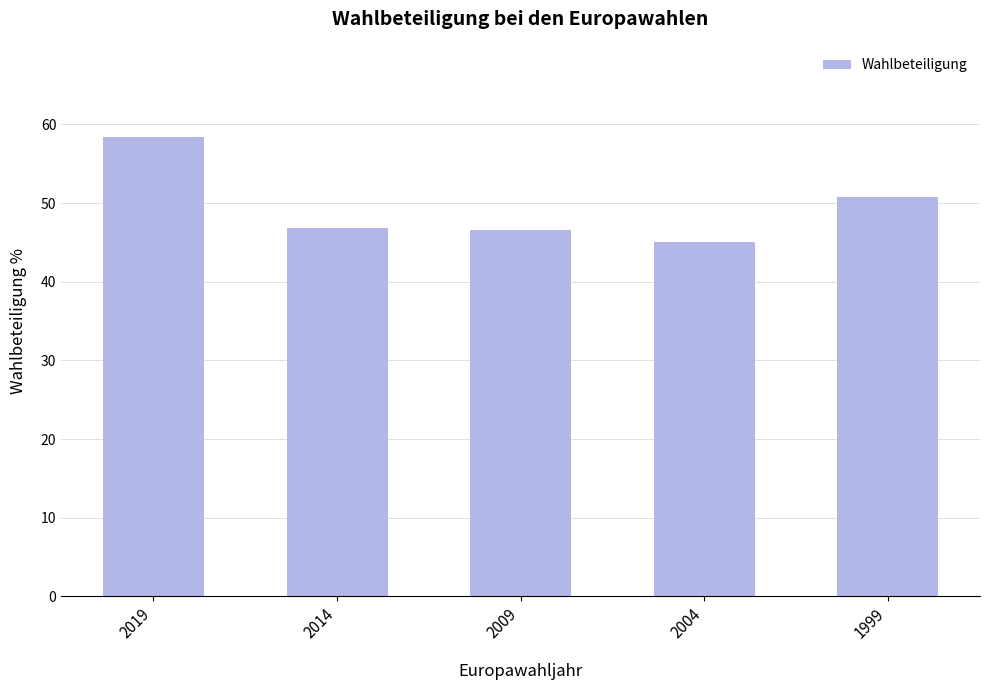

What is the value of the 2nd bar from the left?

46.8